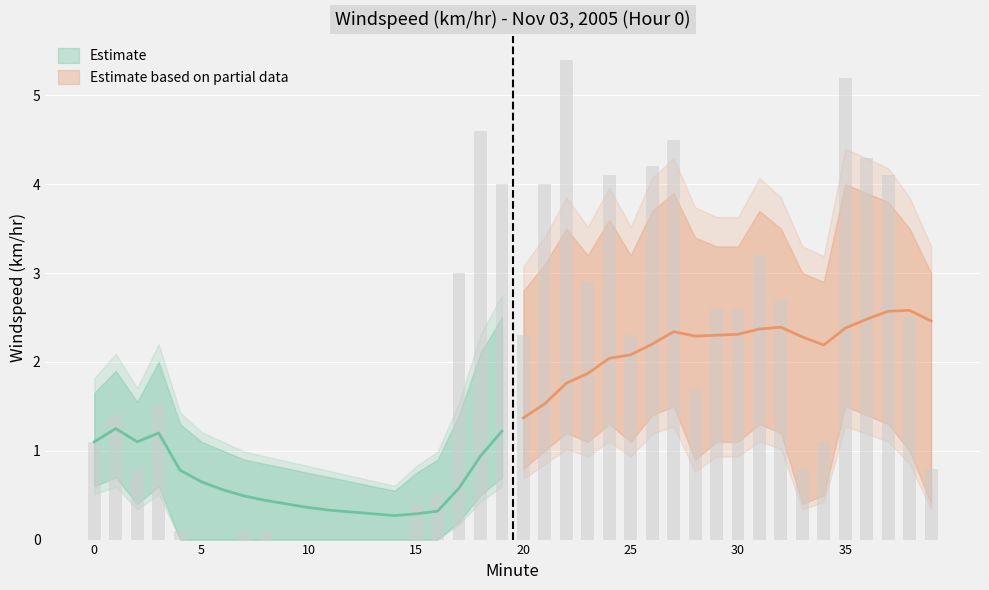

Rank the categories by Lower Bound value from lowest to highest.

4, 5, 6, 7, 8, 9, 10, 11, 12, 13, 14, 15, 16, 17, 2, 33, 39, 18, 34, 0, 3, 1, 19, 20, 28, 21, 38, 23, 25, 29, 30, 22, 32, 24, 31, 37, 26, 36, 27, 35